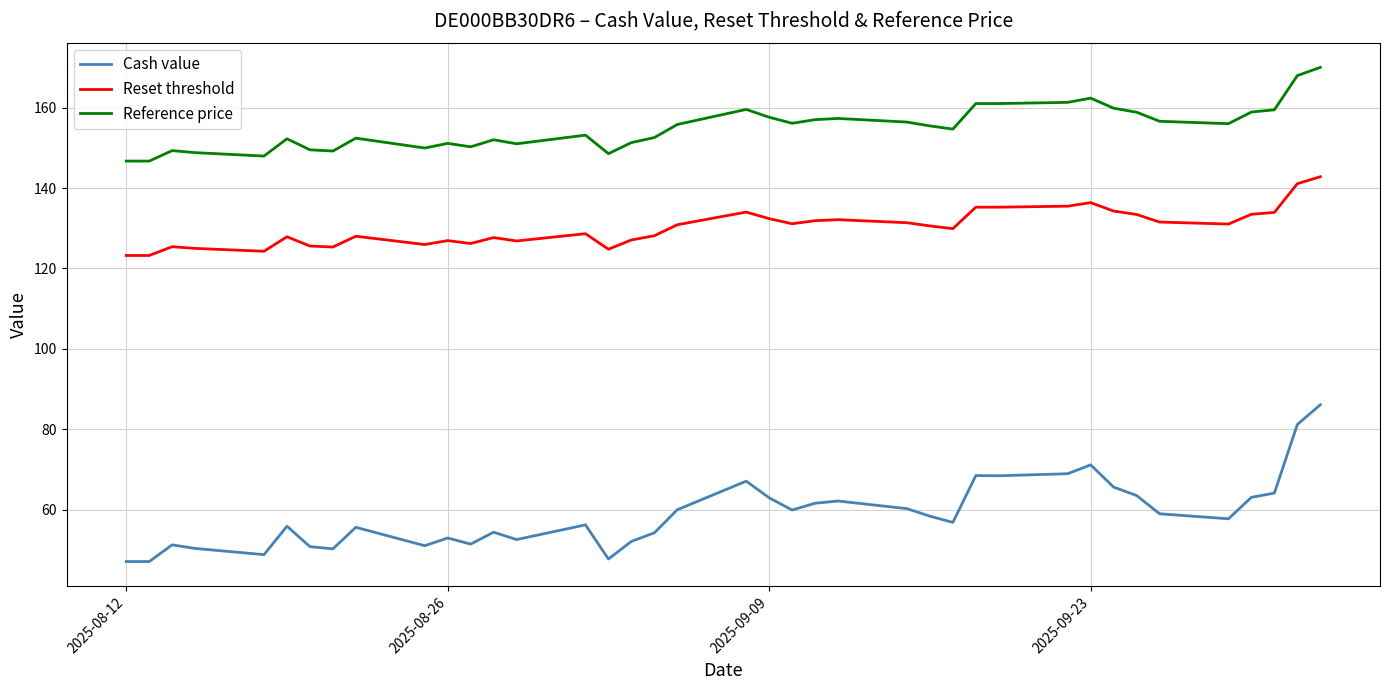

List the series in order of their peak value, highest first.

Reference price, Reset threshold, Cash value